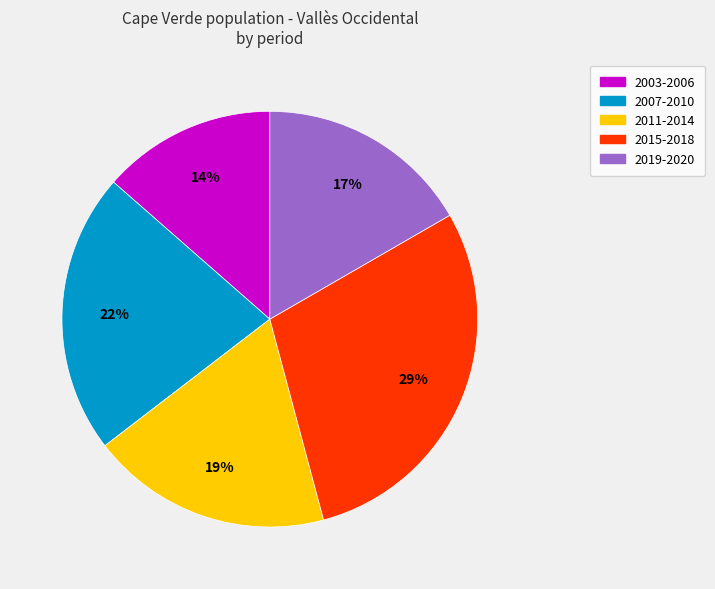

How many slices are in this pie chart?

5